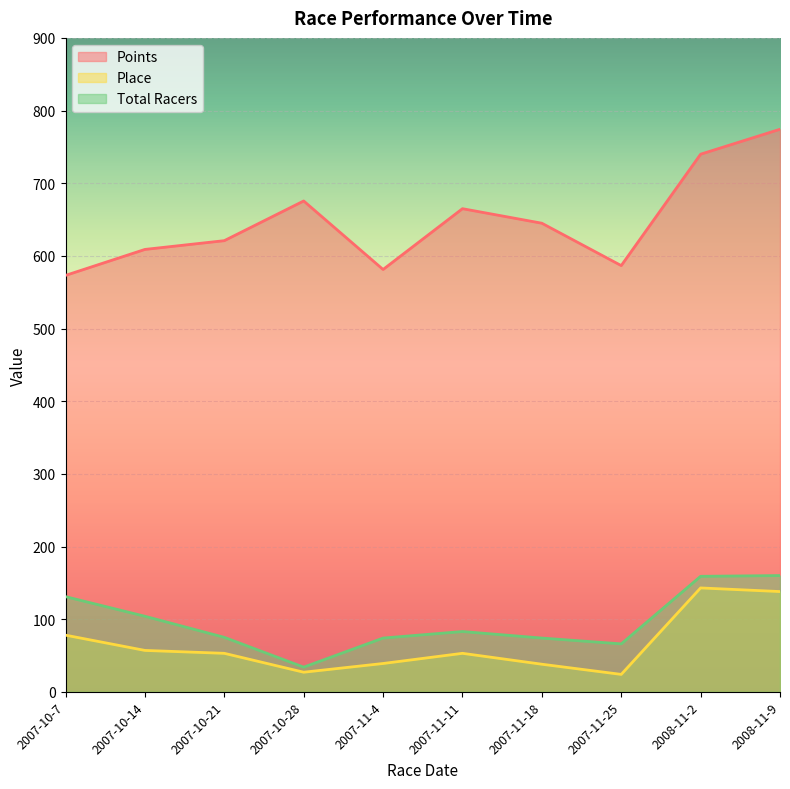

Which category has the highest value across all series?

2008-11-9